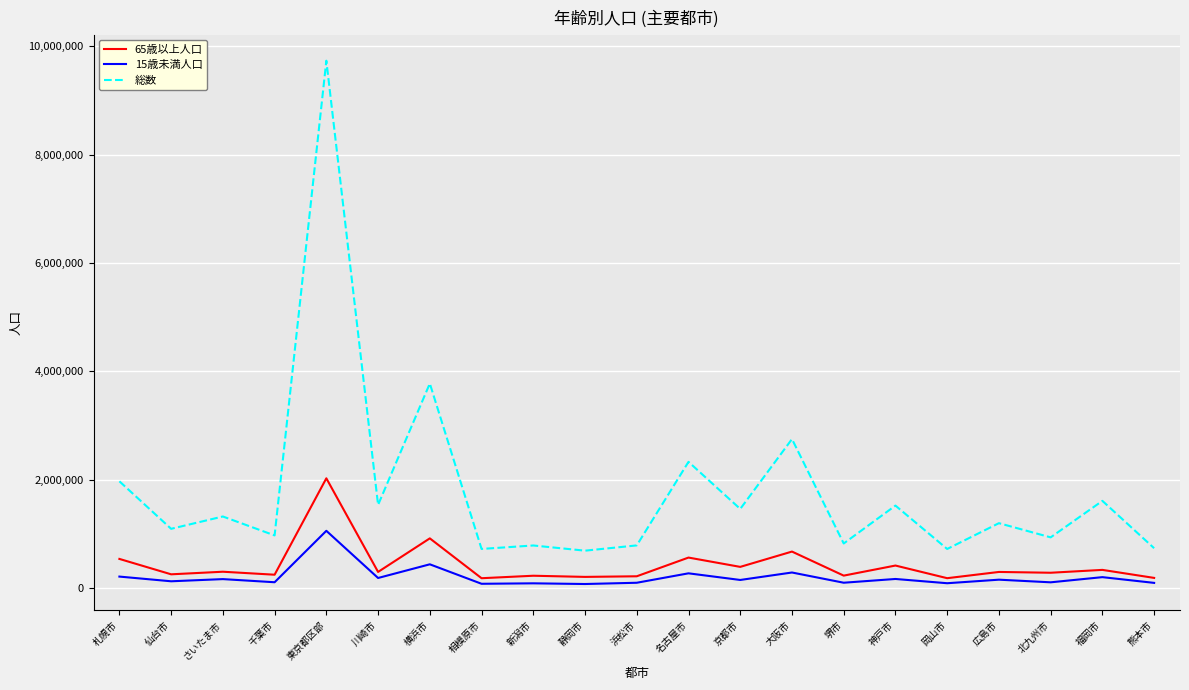

Which series has the largest range (max minus min)?

総数